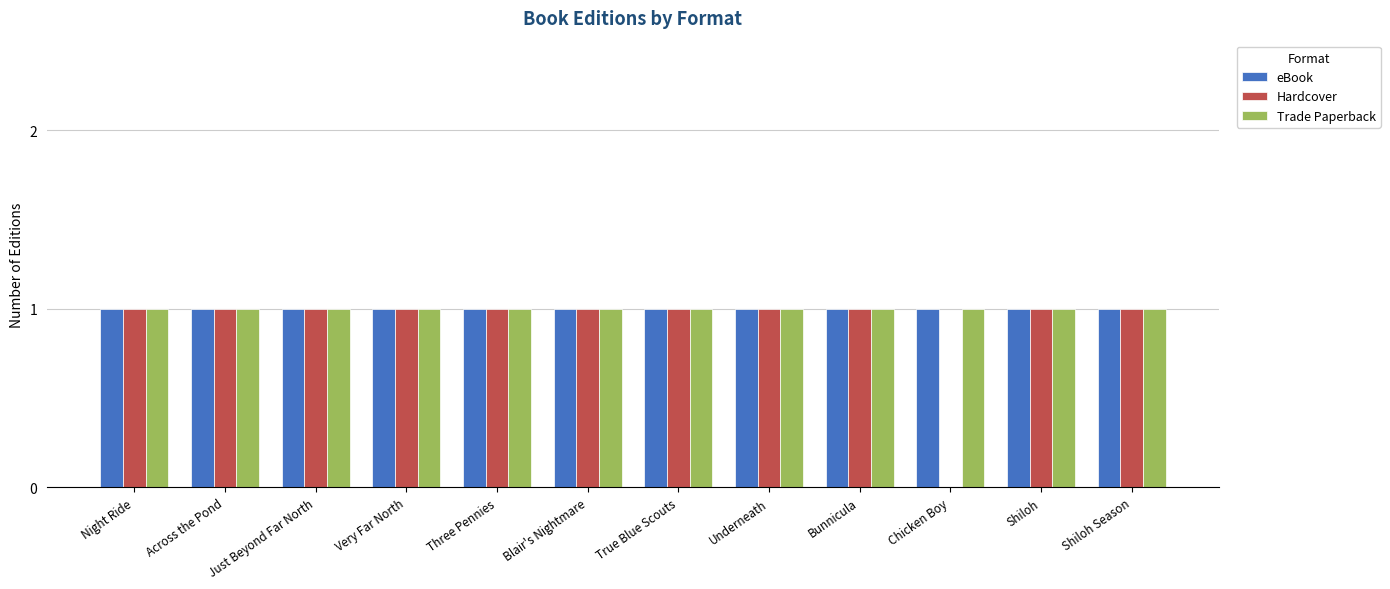

The value of Hardcover at Across the Pond is 0. True or false?

False